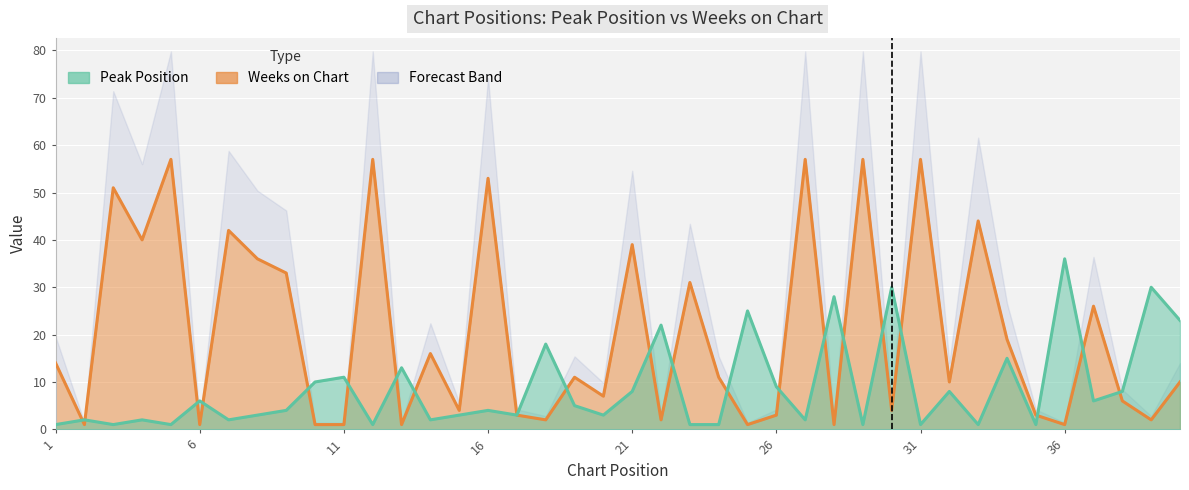

After their last crossing, which series has the higher values: Weeks on Chart or Peak Position?

Peak Position